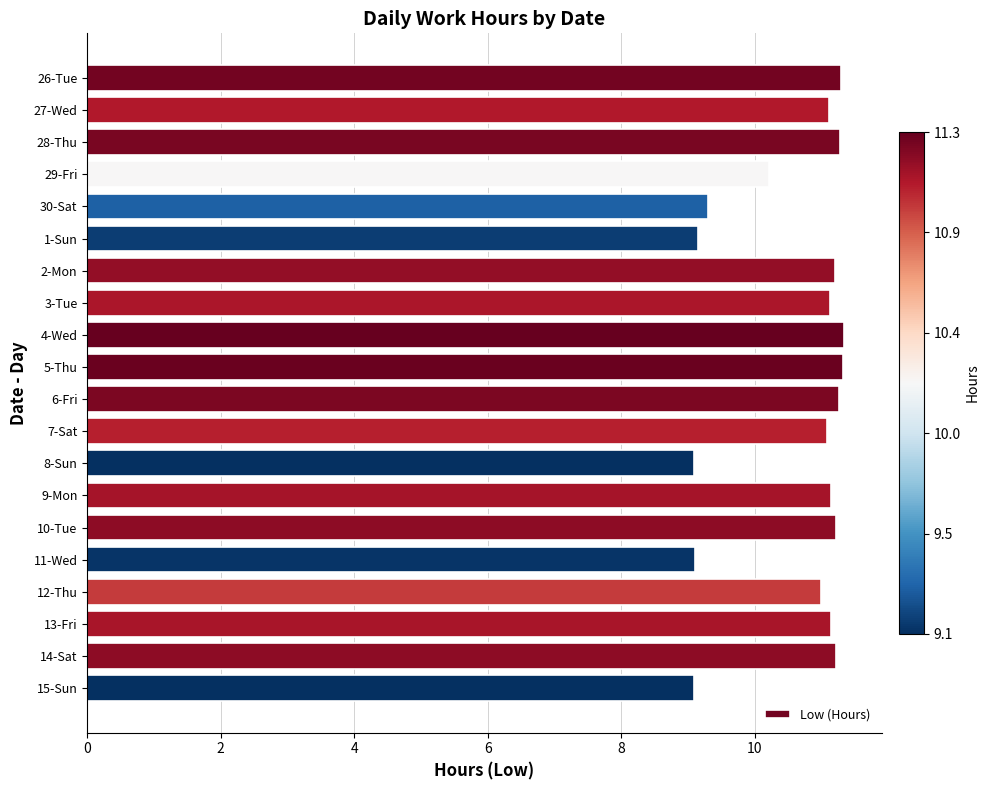

At which label is the value closest to 10?

29-Fri